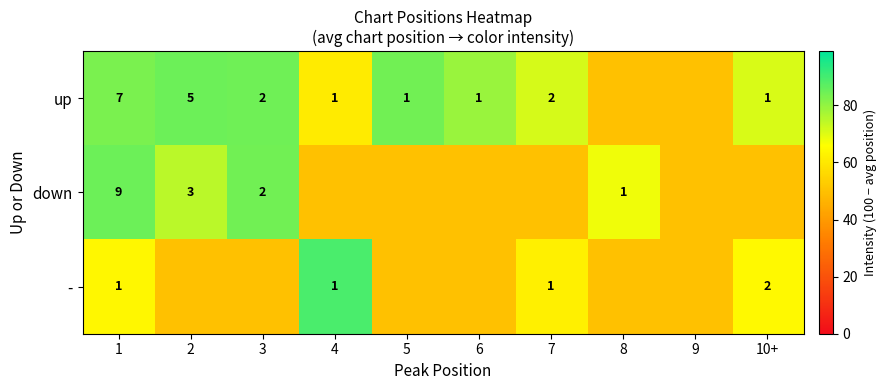

True or false: down has a value of 2 at 3.

True